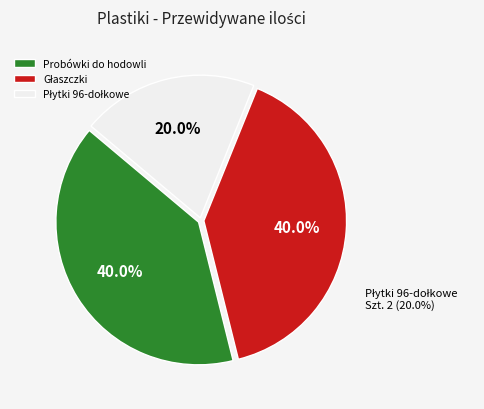

What is the ratio of the value at Probówki do hodowli to the value at Płytki 96-dołkowe?

2.0